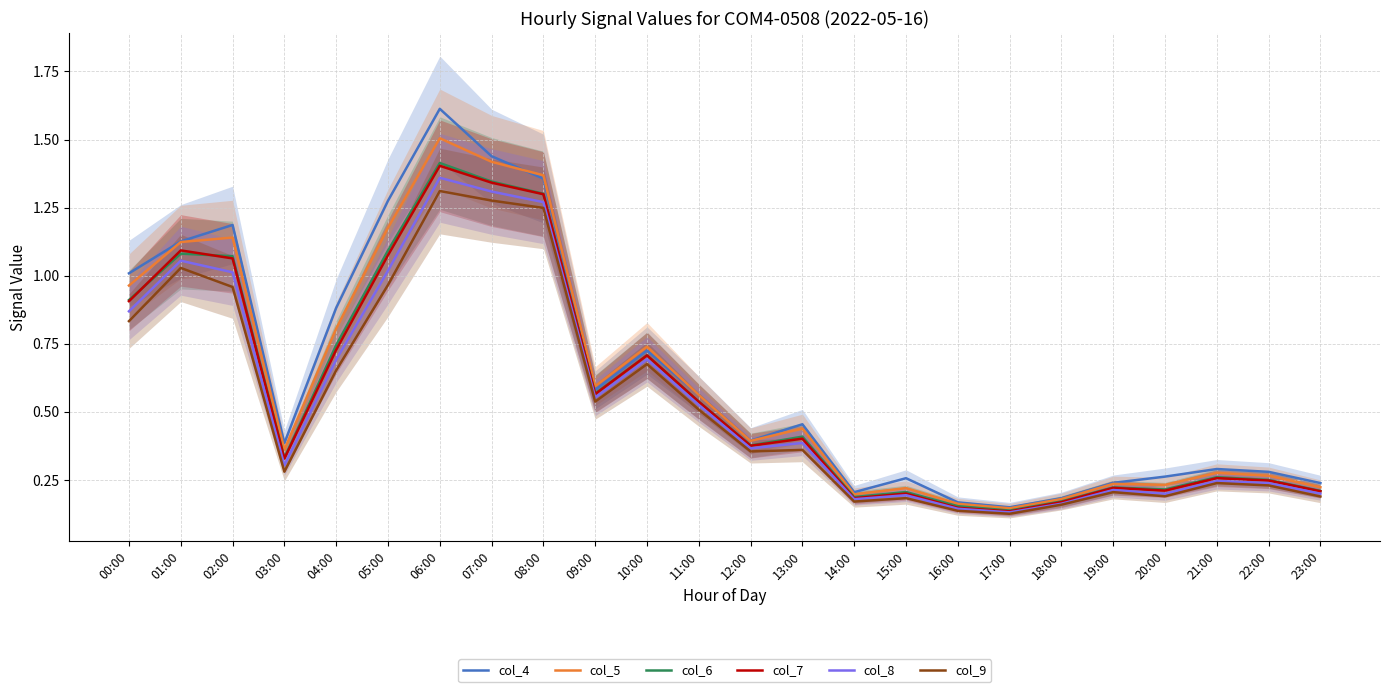

Which category has the highest value across all series?

06:00